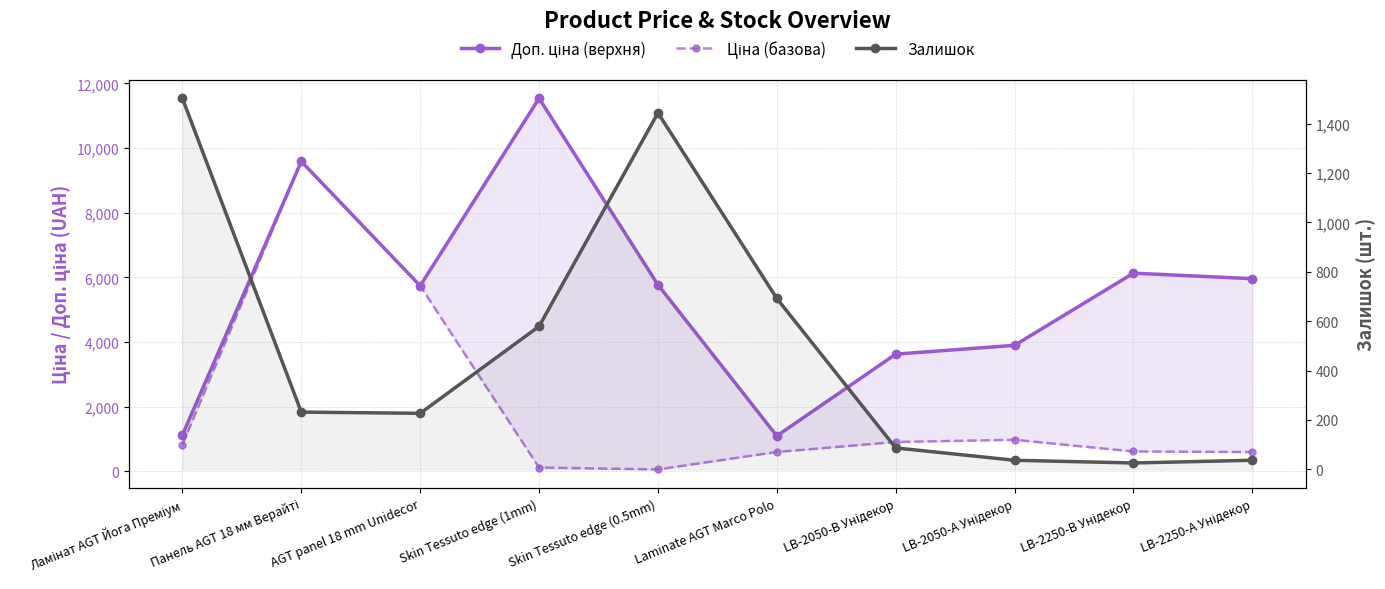

Between Панель AGT 18 мм Верайті and LB-2050-А Унідекор, which series saw the biggest shift?

Ціна (базова)